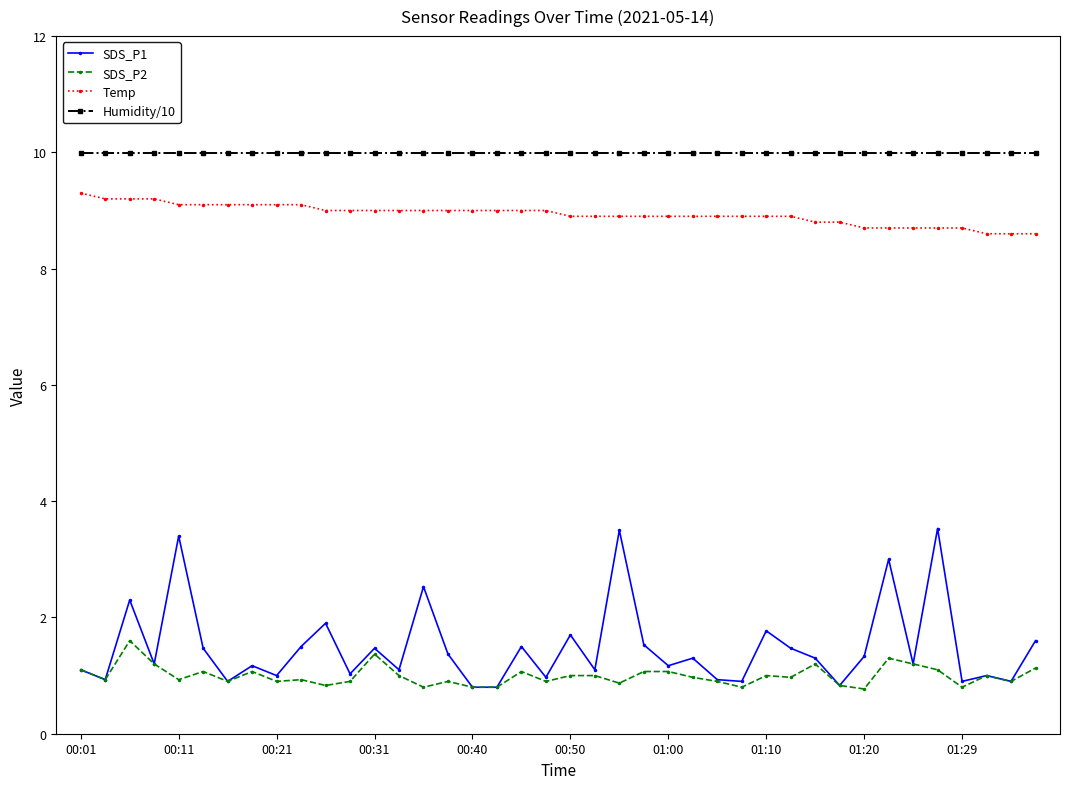

What is the value of the SDS_P2 point at the 38th from the left?

1.0